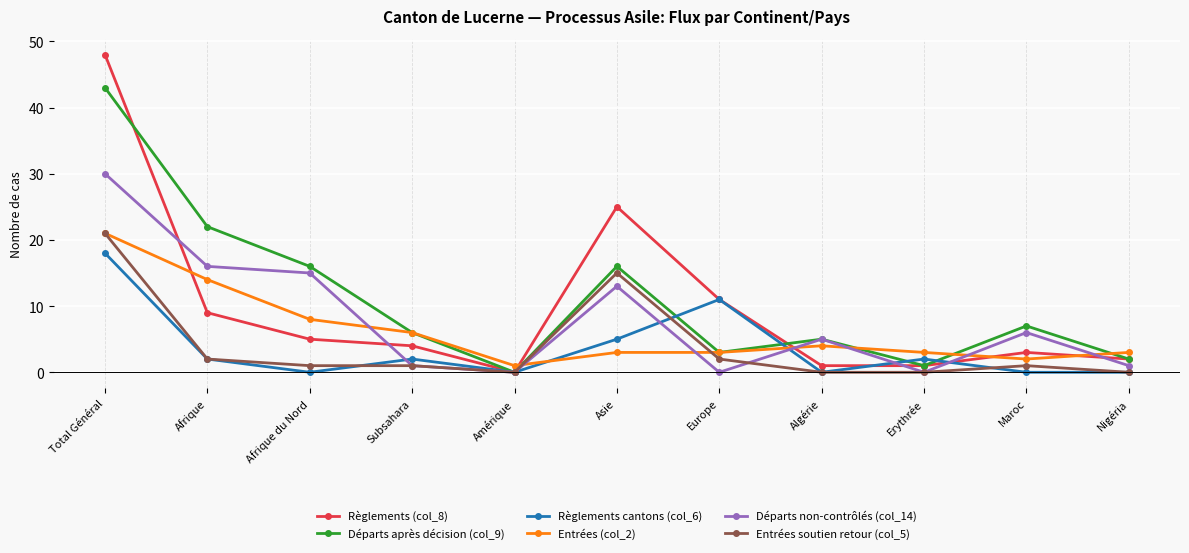

How many data points does each series have?

11